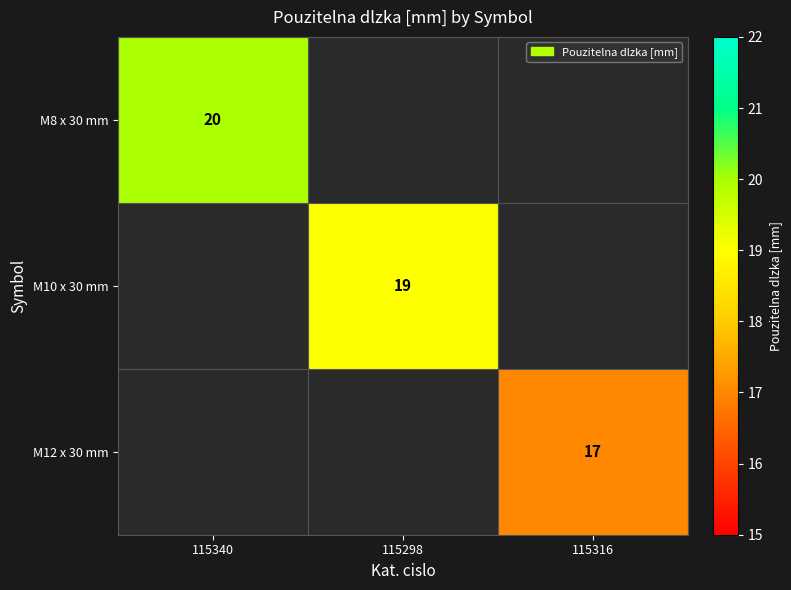

True or false: M8 x 30 mm has a value of 9 at 115340.

False